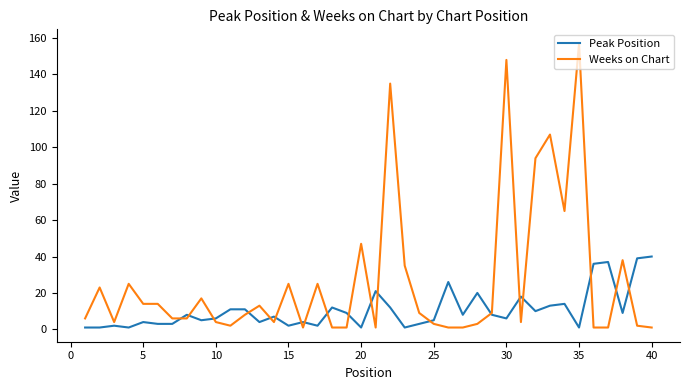

Which series has the largest total across all categories?

Weeks on Chart